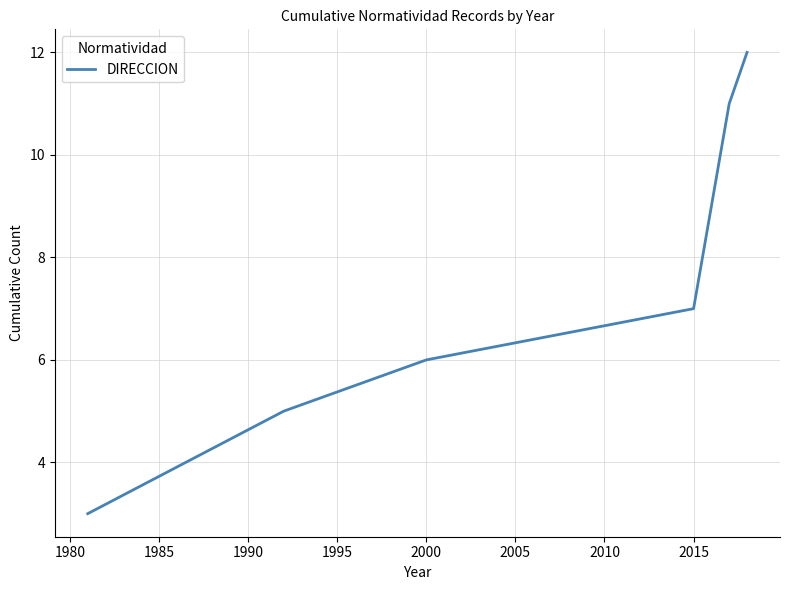

What is the difference between the maximum and minimum values?

9